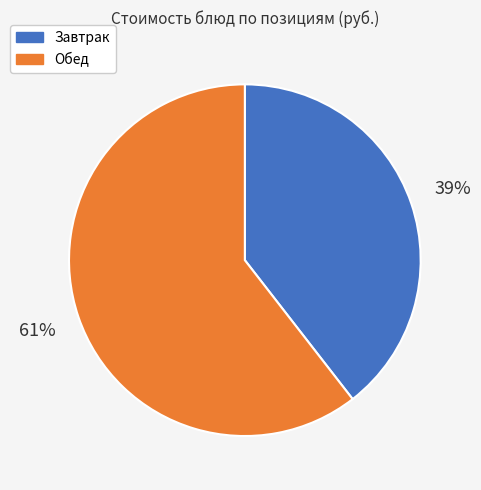

What is the smallest slice in the pie chart?

Завтрак